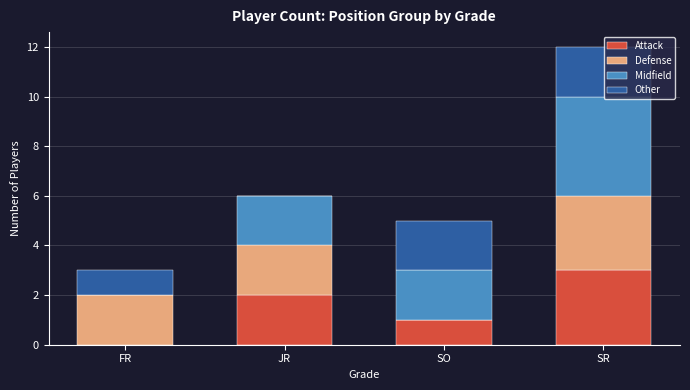

Is it true that Attack equals -2 at FR?

False